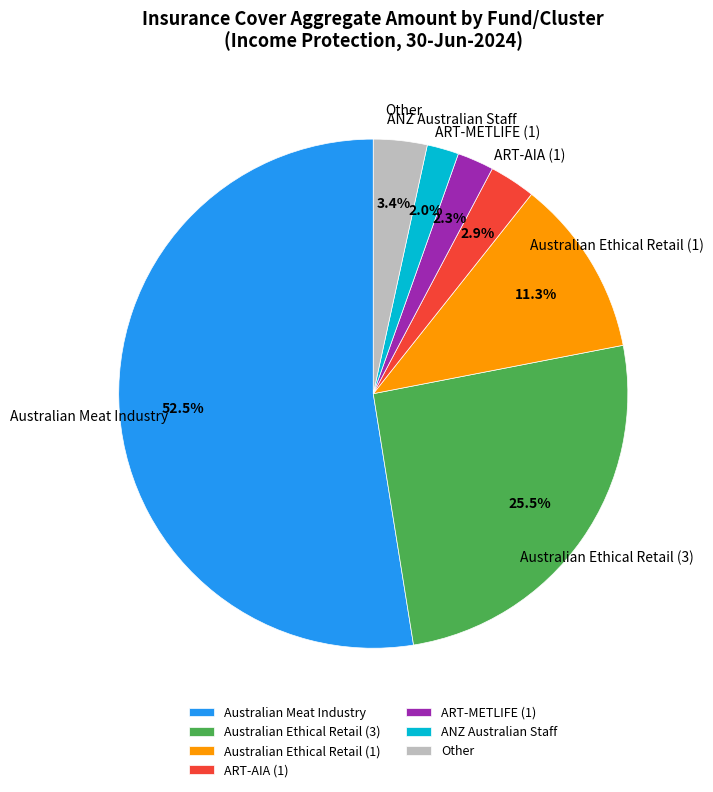

True or false: ART-METLIFE (1) accounts for 14% of the total.

False